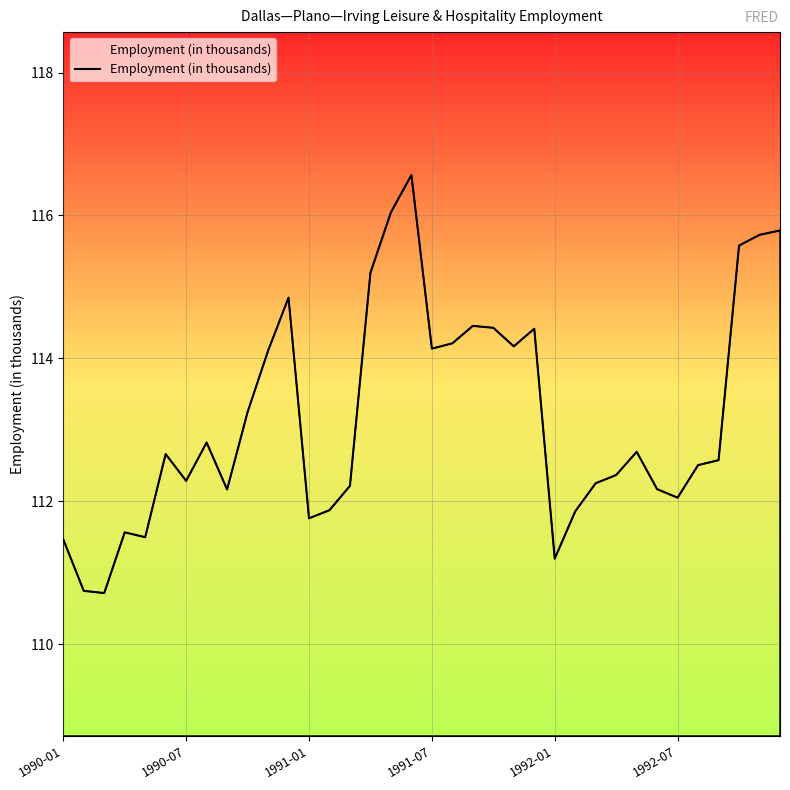

What is the greatest value displayed?

116.6